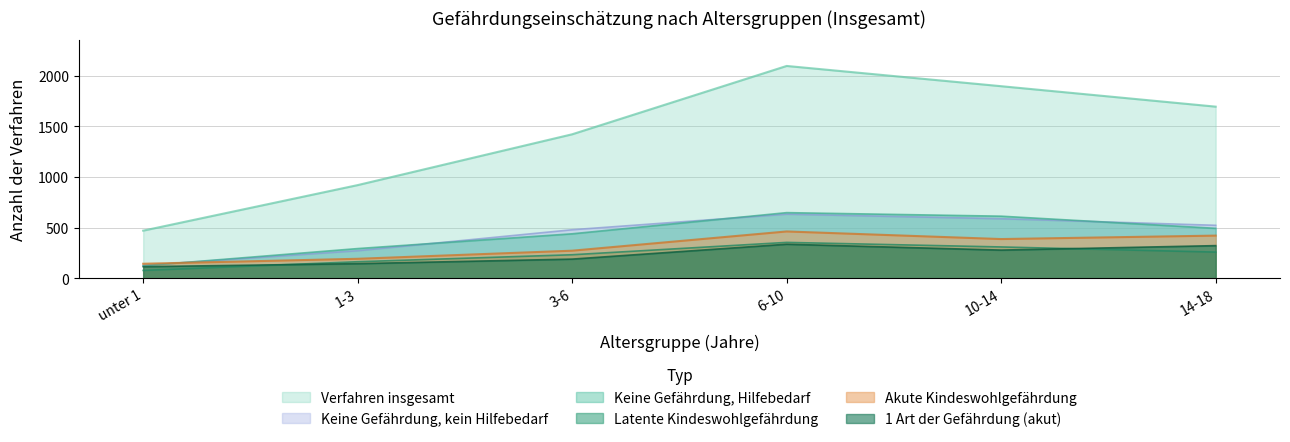

In akute Kindeswohlgefährdung, how many points are lower than both neighbors (excluding endpoints)?

1